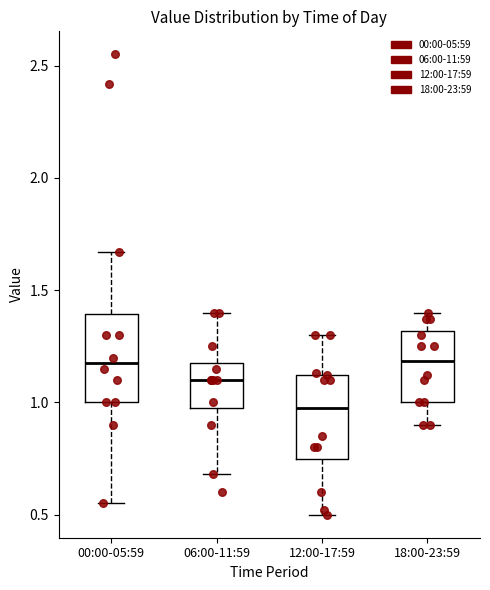

Reading left to right, transcribe this box plot: for each box, give where its median line is, the range the box spans, and where its two whiskers end, as read against the y-axis. The values are not printed on the chart, so give them approximately, as read against the axis.

00:00-05:59: median 1.20, box 1.00 to 1.40, whiskers 0.55 to 1.65
06:00-11:59: median 1.10, box 1.00 to 1.20, whiskers 0.70 to 1.40
12:00-17:59: median 1.00, box 0.75 to 1.10, whiskers 0.50 to 1.30
18:00-23:59: median 1.20, box 1.00 to 1.30, whiskers 0.90 to 1.40